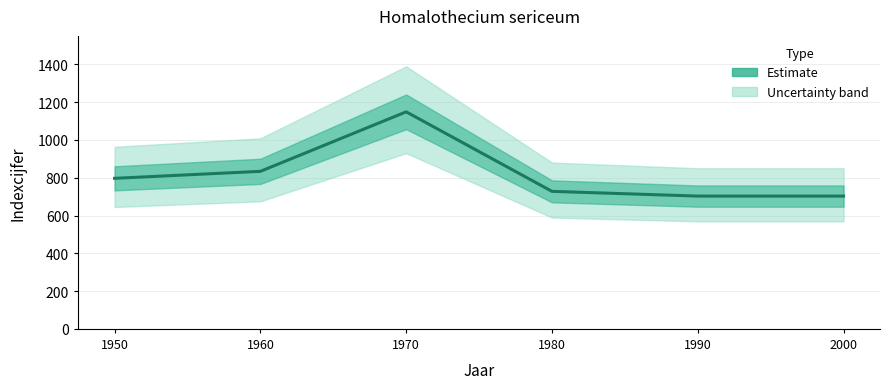

Where does the data first go above 797?

1960